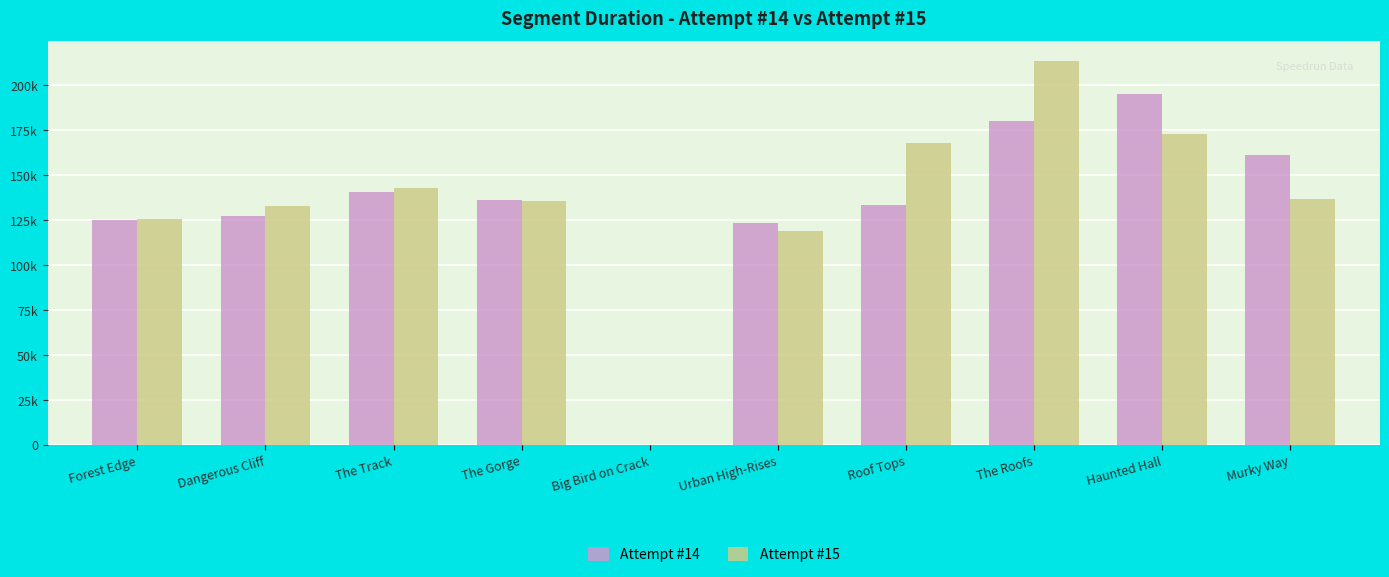

The Attempt #14 series shows 127592.0 at Dangerous Cliff. True or false?

True